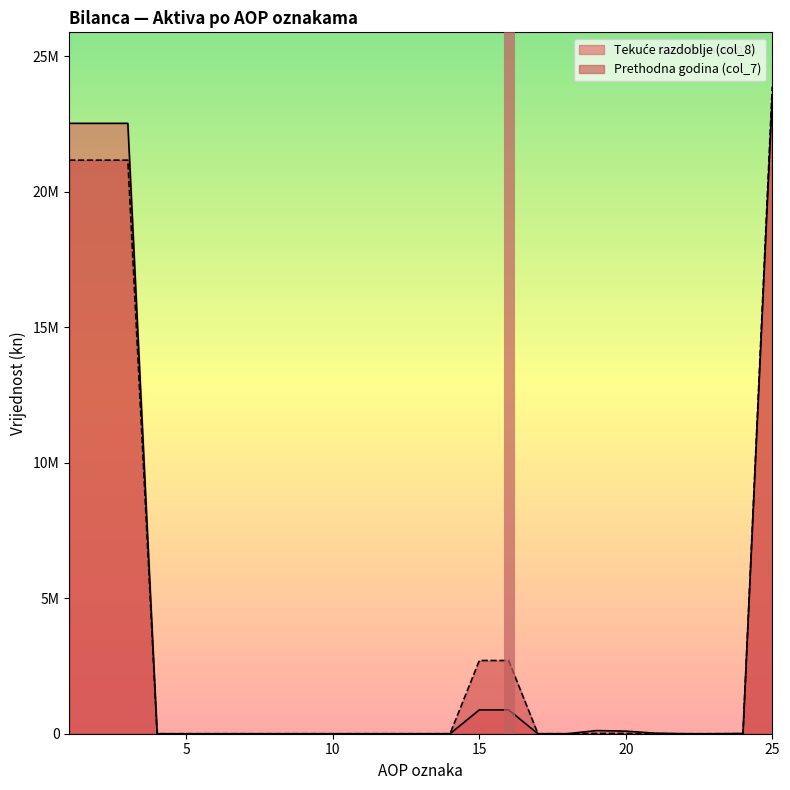

True or false: Prethodna godina (col_7) and Tekuće razdoblje (col_8) cross at least once.

True